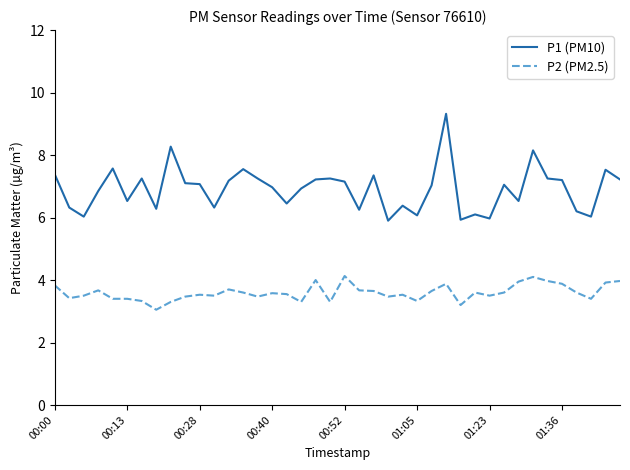

List the series in order of their peak value, lowest first.

P2 (PM2.5), P1 (PM10)